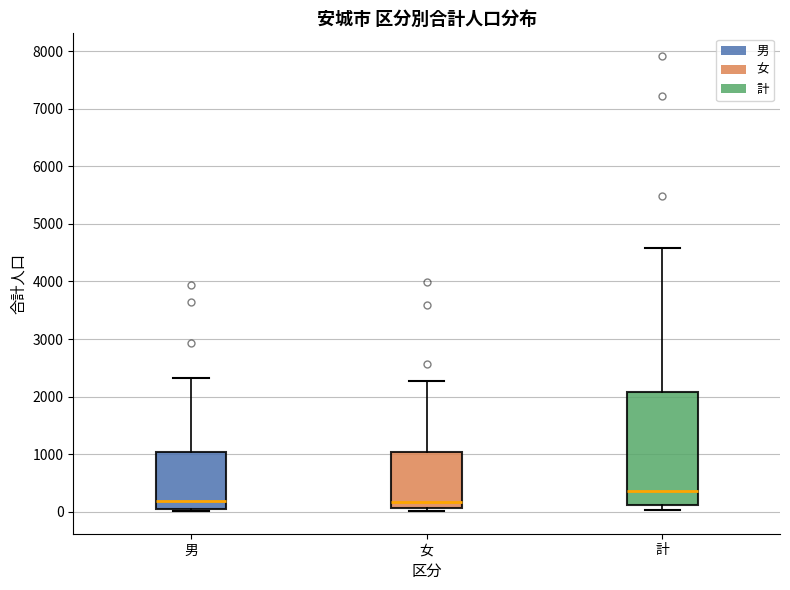

Comparing the boxes themselves (not the whiskers), which one is the tallest?

計